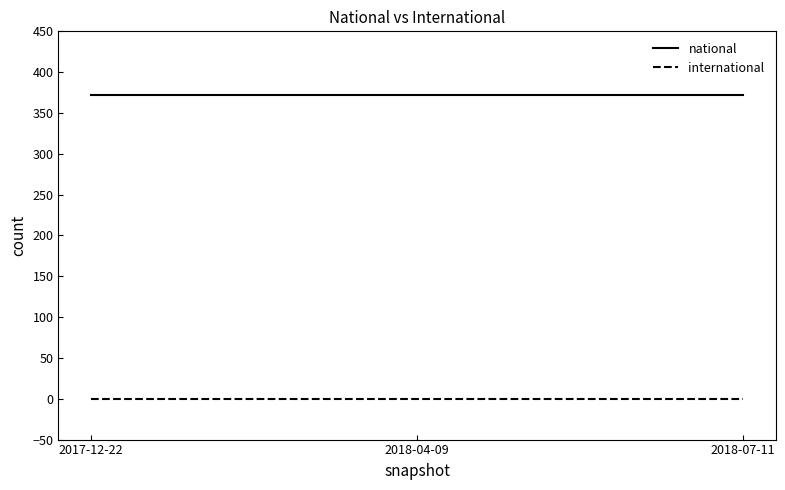

Reading left to right, transcribe all the data shown in this chart.

national: 372	372	372
international: 0	0	0